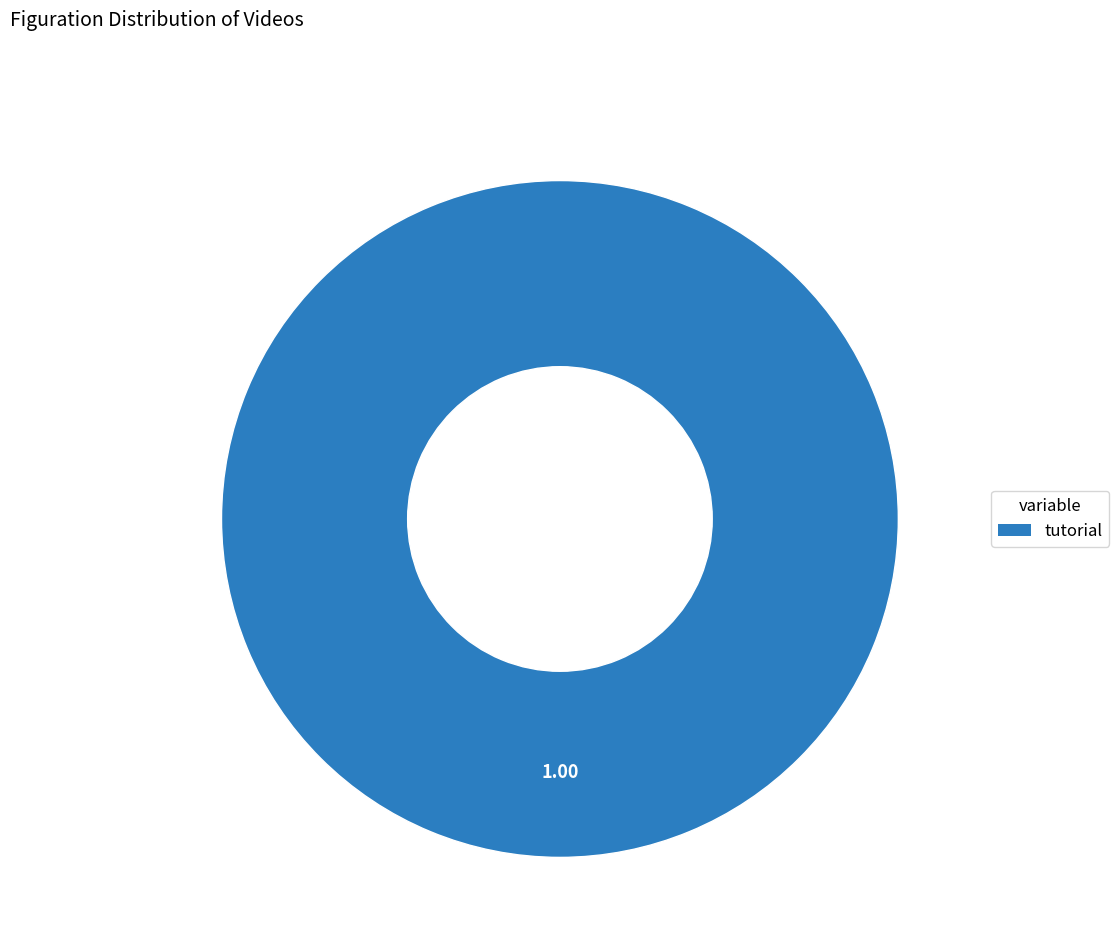

Does any single category account for the majority?

Yes